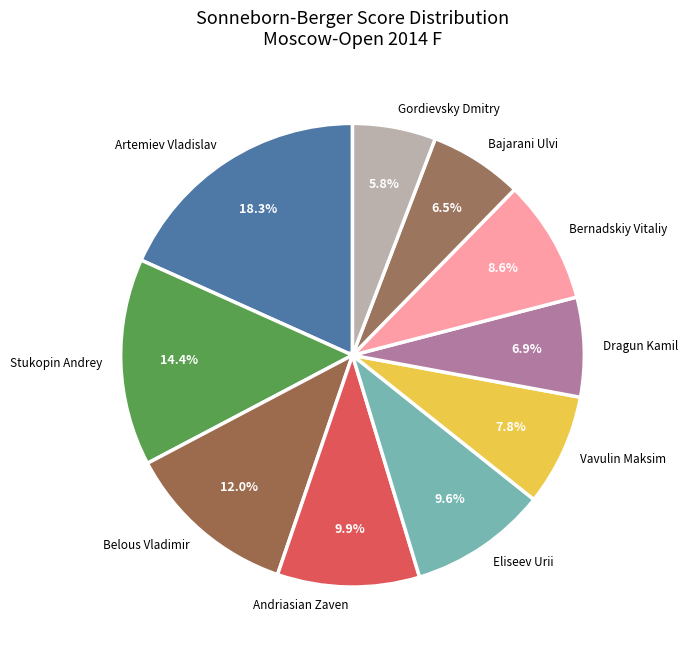

Approximately how many times larger is the value at Andriasian Zaven compared to Eliseev Urii?

1.0